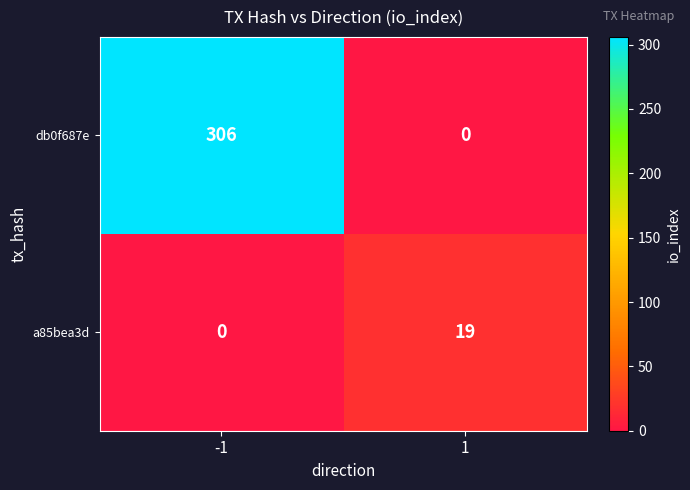

What is the total value across all series at -1?

306